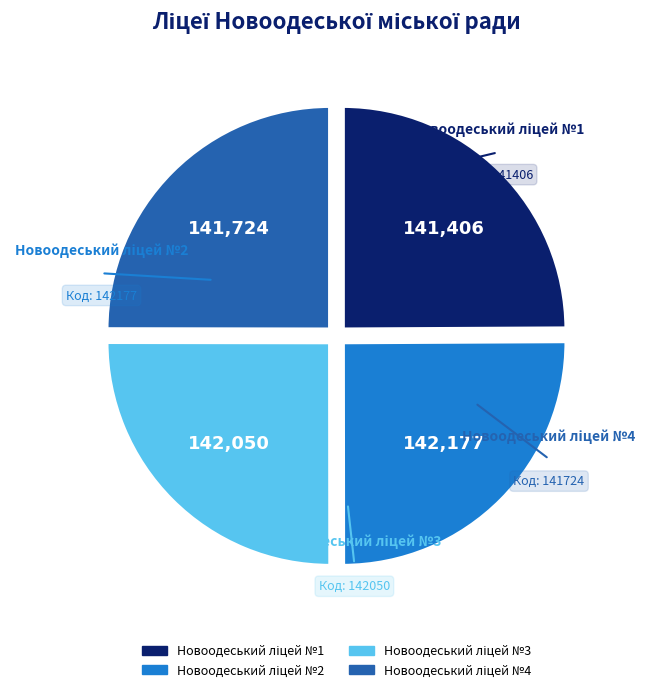

Does any single category account for the majority?

No